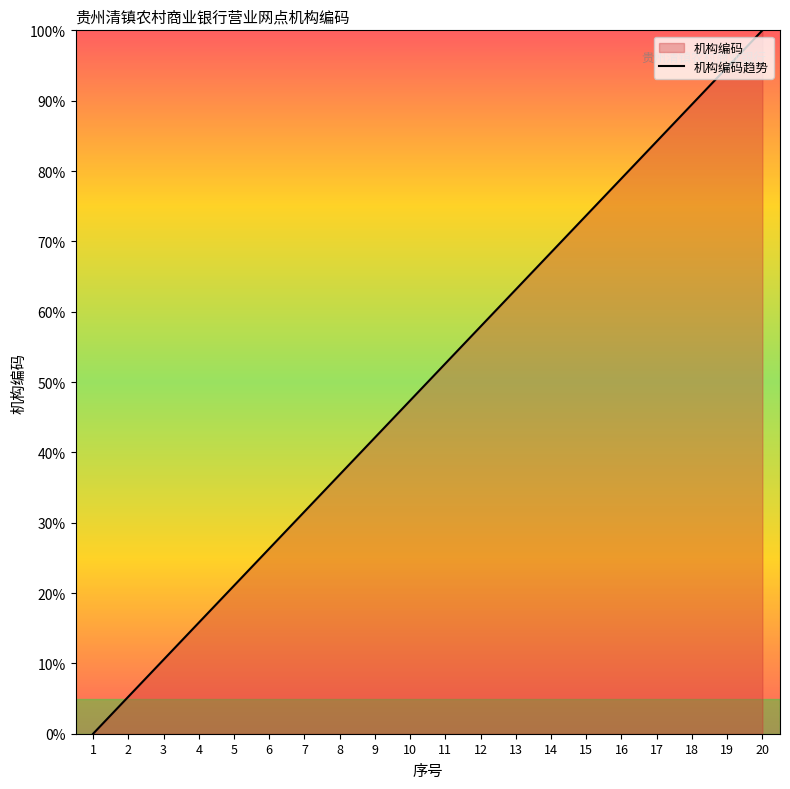

How many lines are shown in the chart?

1